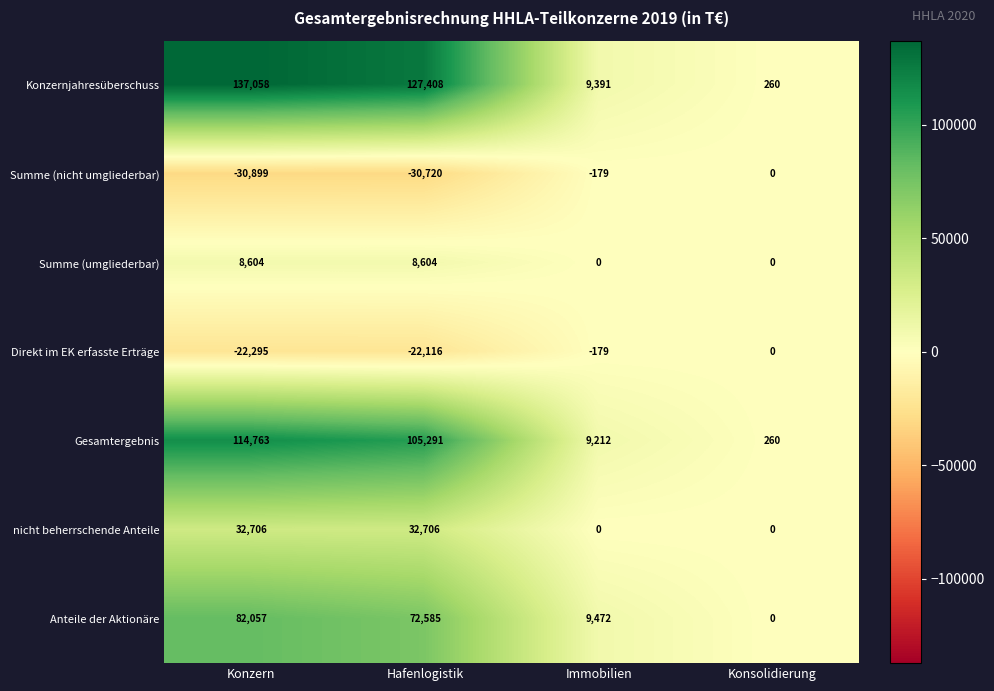

How many categories are shown in the chart?

4